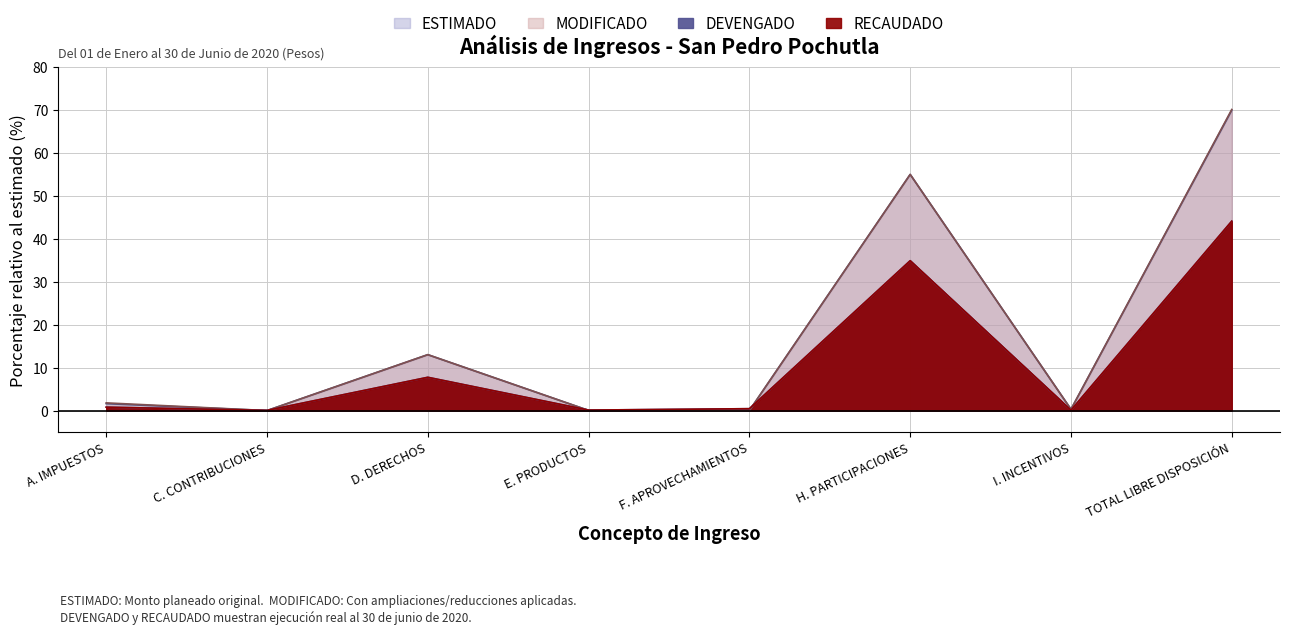

How many data points does each series have?

8